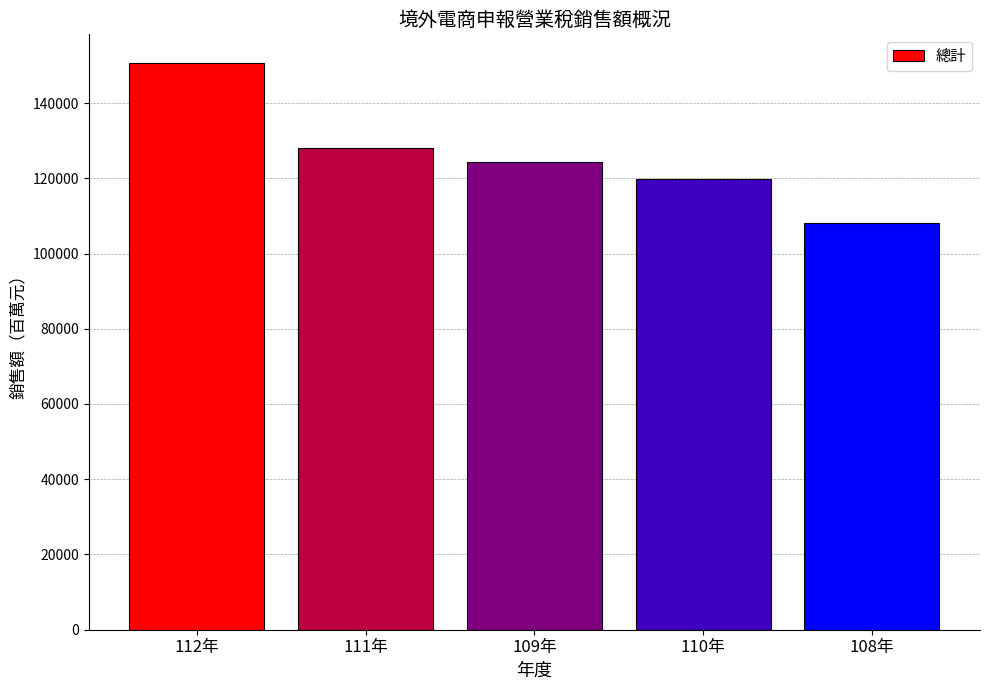

What is the label of the 1st bar from the right?

108年